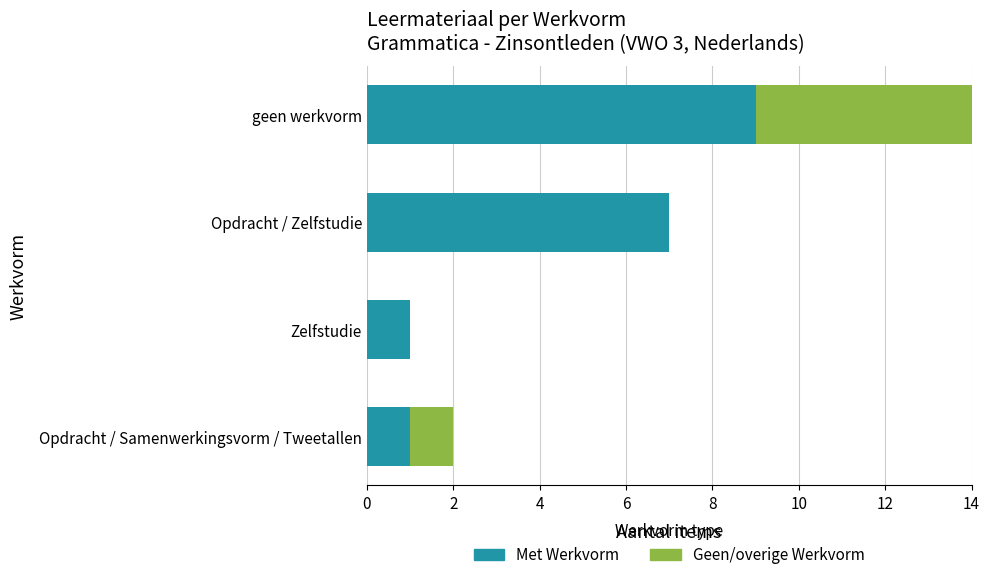

Is it true that Geen Werkvorm / overig equals -5 at Opdracht / Zelfstudie?

False